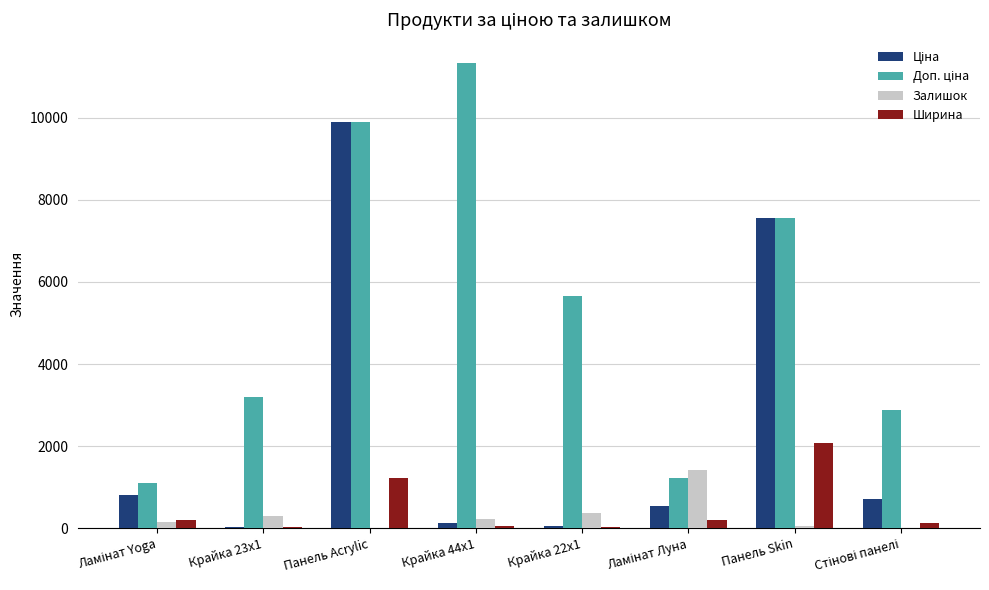

At which category does the chart reach its peak across all series?

Крайка 44x1